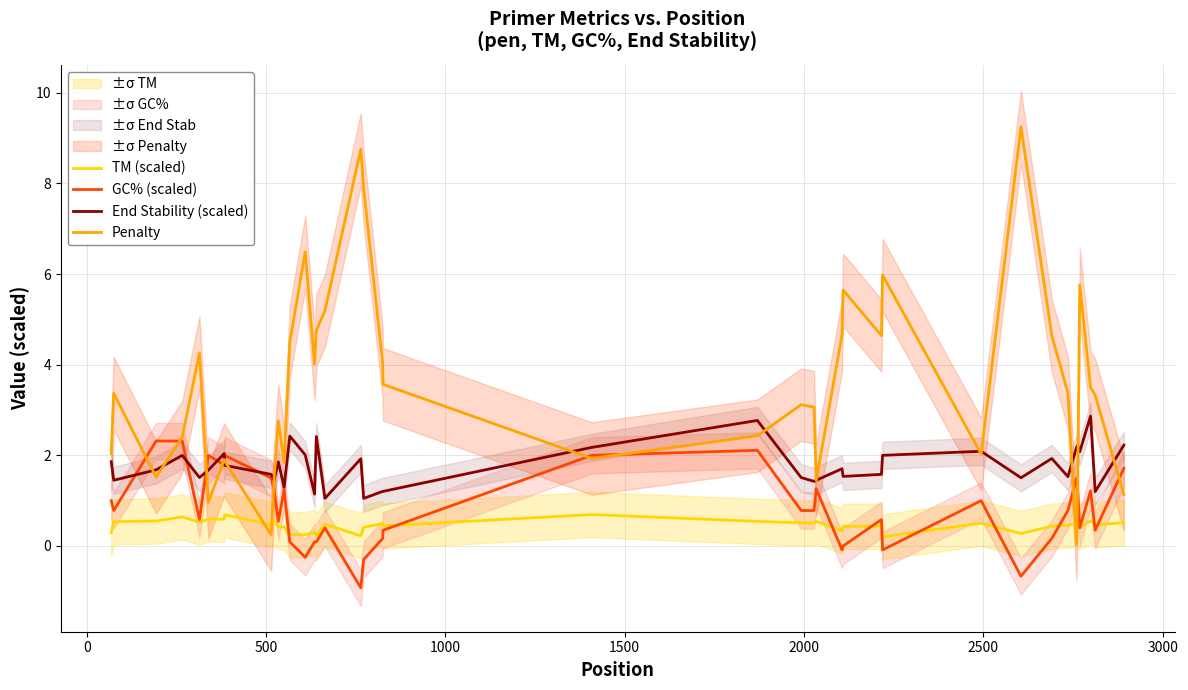

Does the chart display data point markers on the line(s)?

No